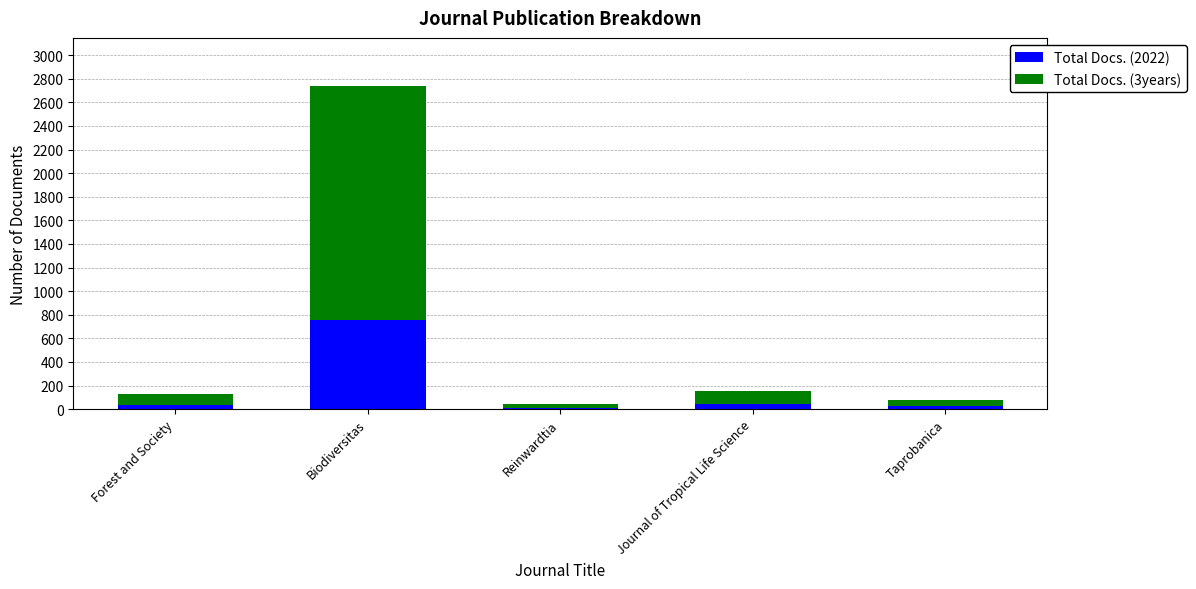

At which category is the sum across all series the highest?

Biodiversitas